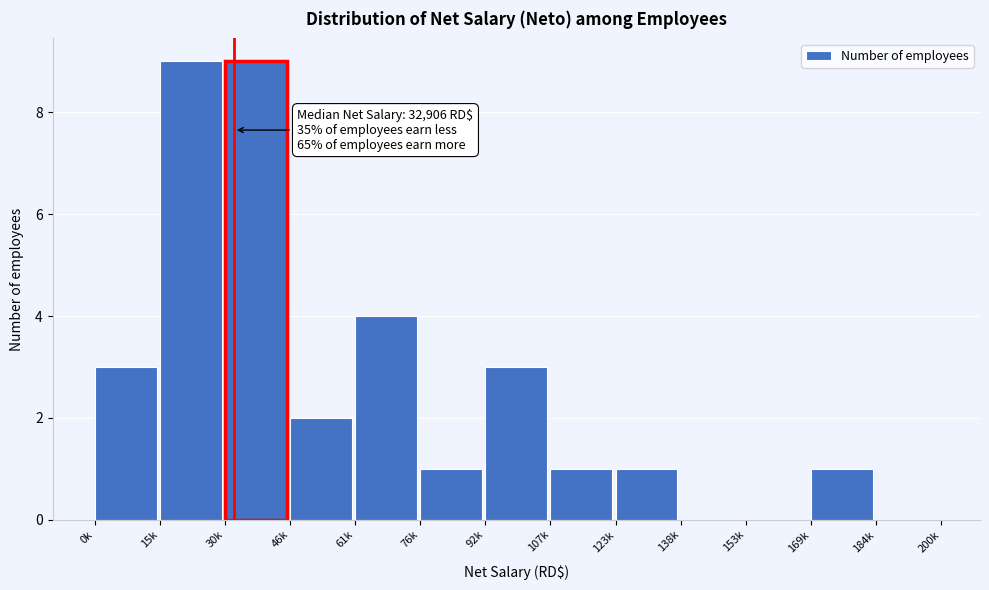

Reading left to right, transcribe all the data shown in this chart.

0k=3	15k=9	30k=9	46k=2	61k=4	76k=1	92k=3	107k=1	123k=1	138k=0	153k=0	169k=1	184k=0